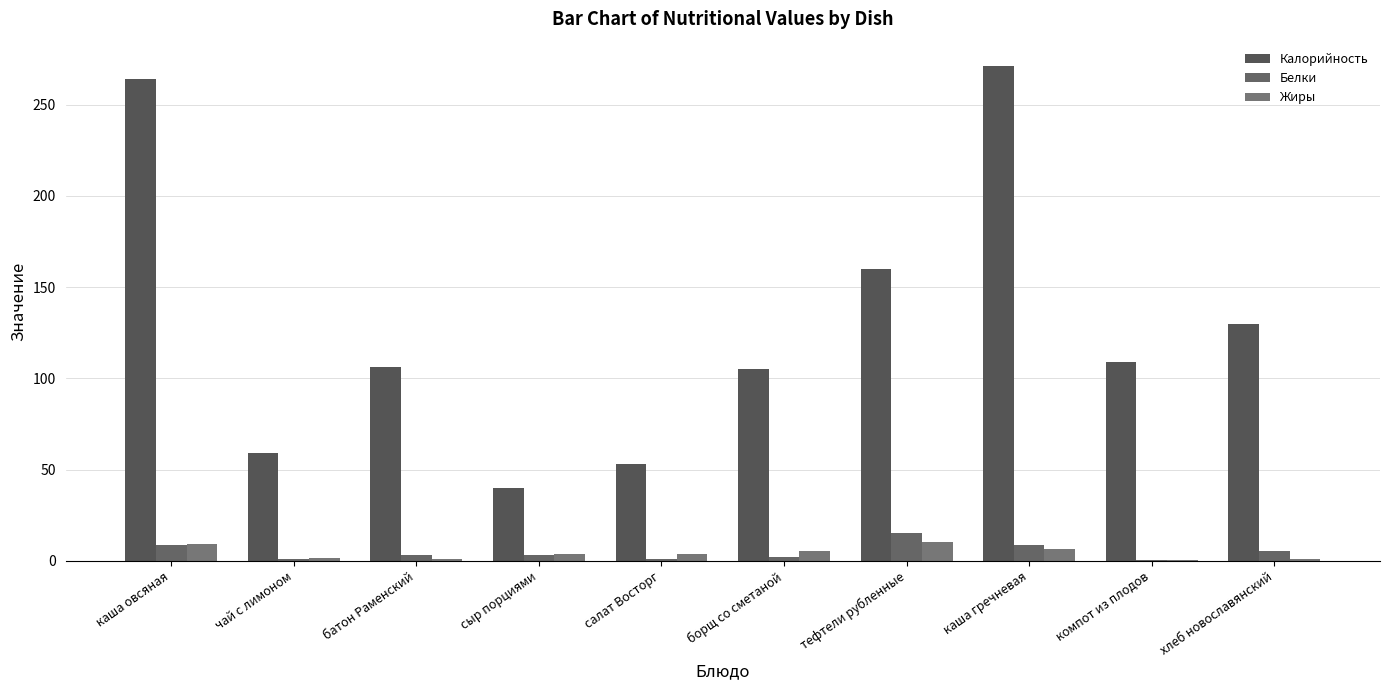

Which series has the largest total across all categories?

Калорийность